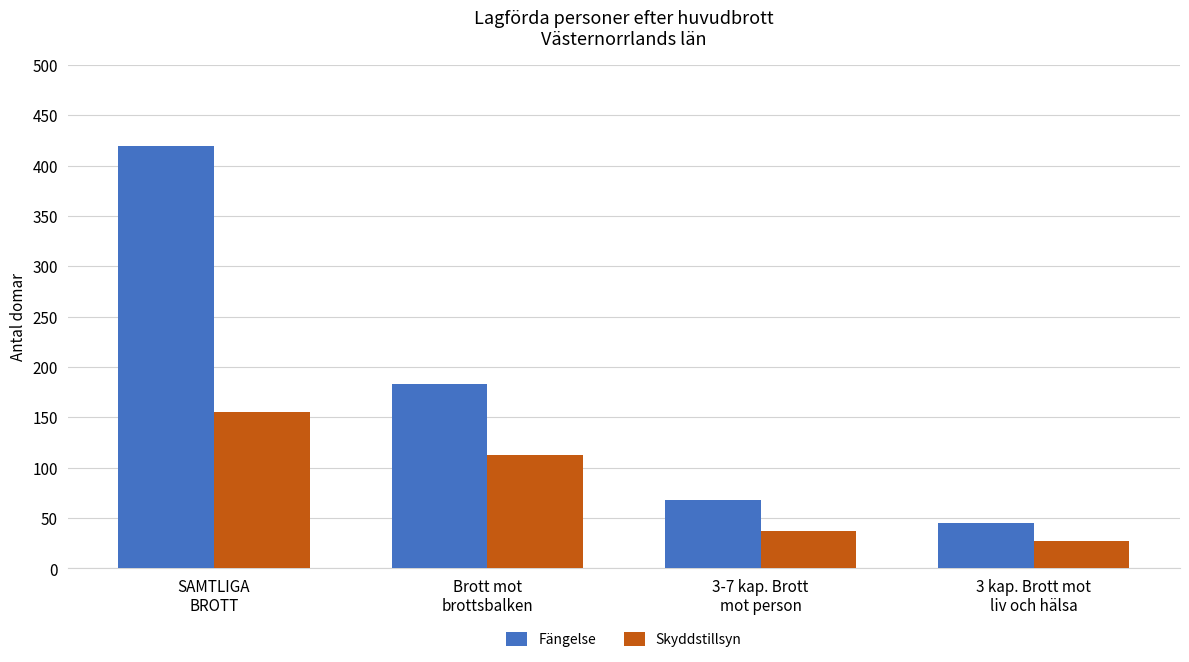

Where is Fängelse nearest to the value 232?

Brott mot
brottsbalken